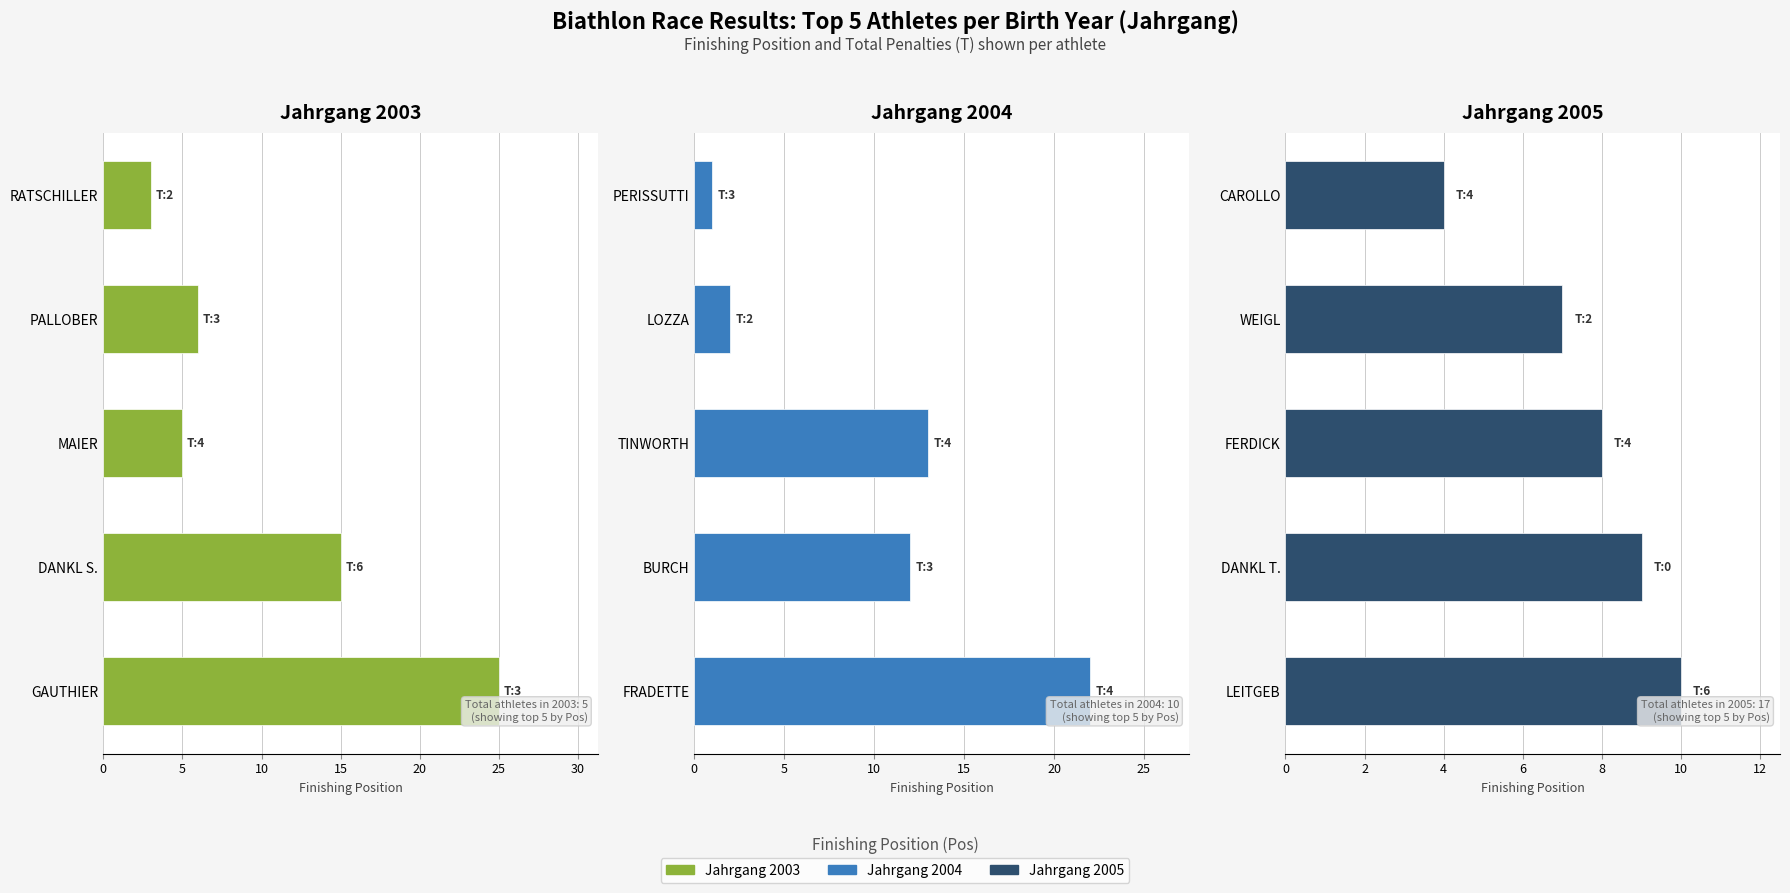

The chart shows a value of 11 at FERDICK. True or false?

False